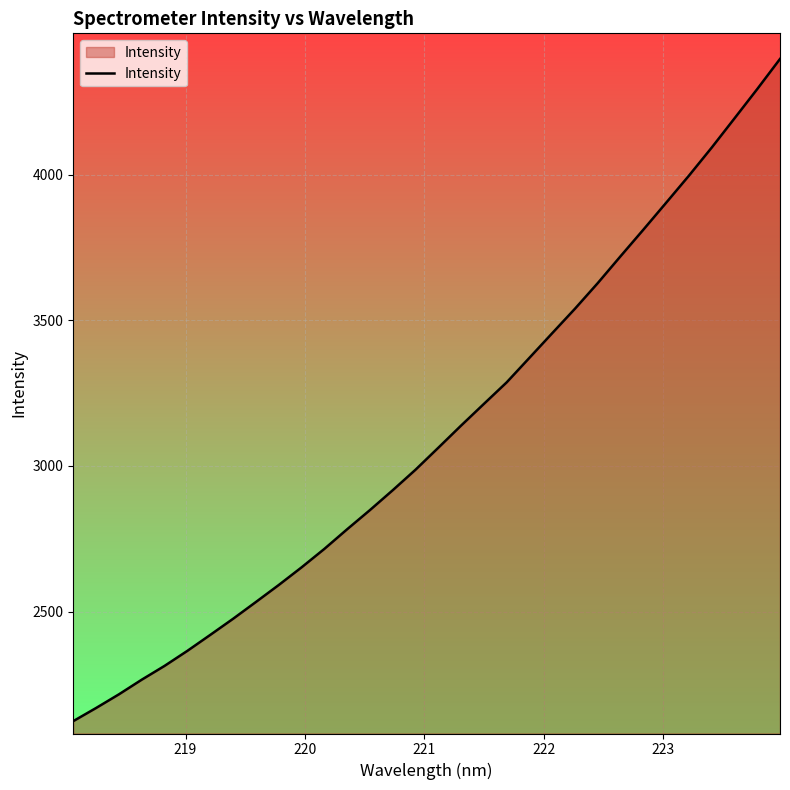

What is the difference between the second highest and second lowest values?

2124.2